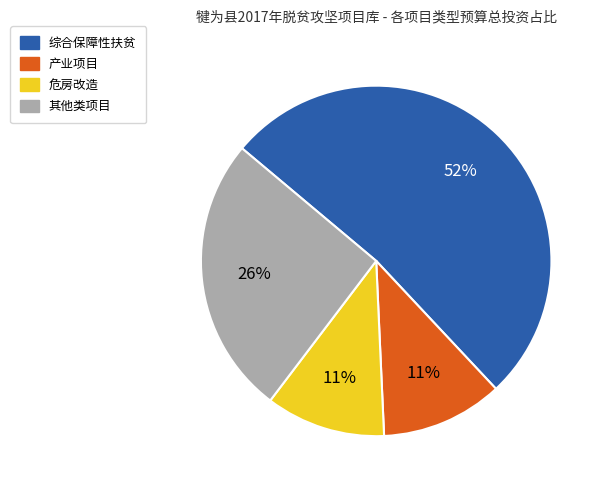

Is there any slice that represents more than half of the pie?

Yes